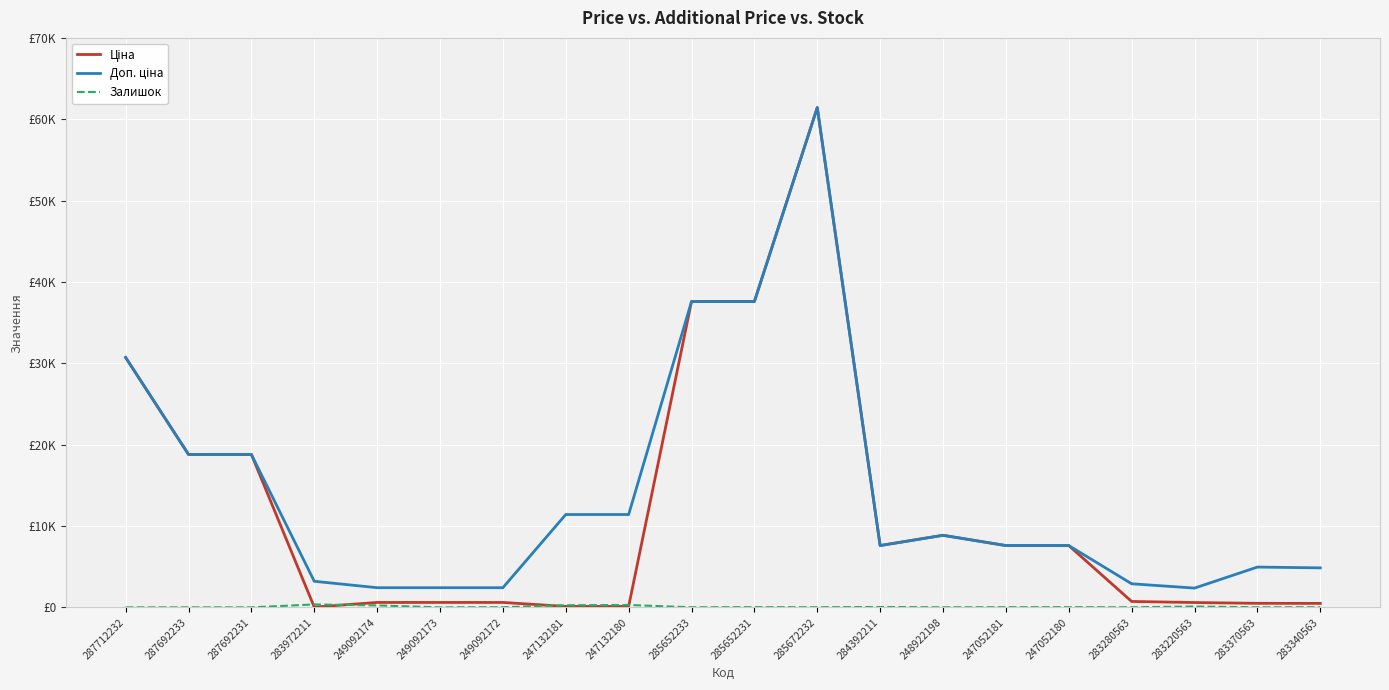

Does the chart have visible grid lines?

Yes